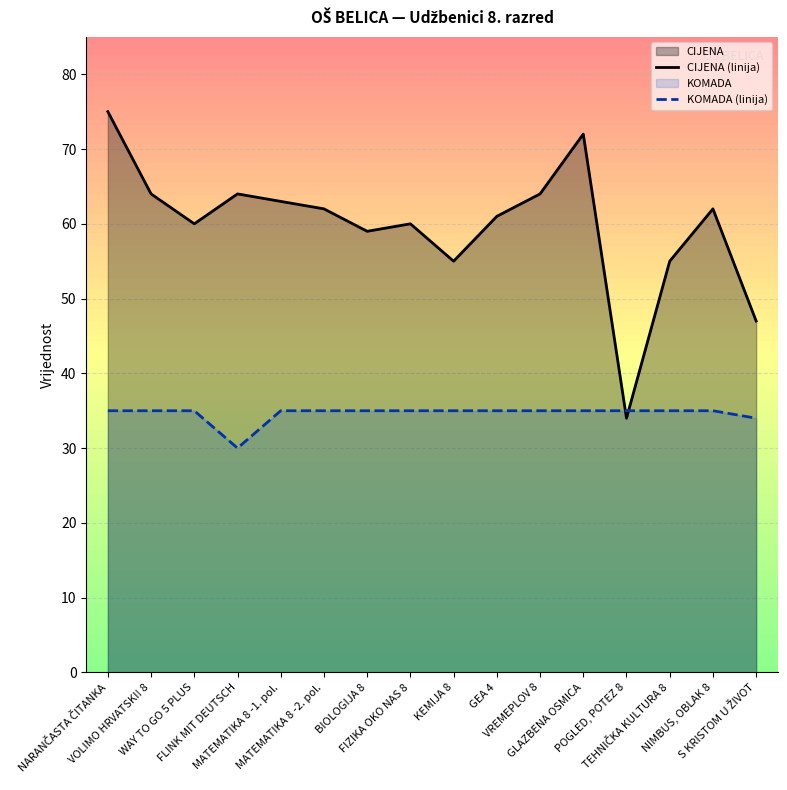

Is the value of CIJENA (linija) at FIZIKA OKO NAS 8 greater than the value of KOMADA (linija) at MATEMATIKA 8 -1. pol.?

Yes